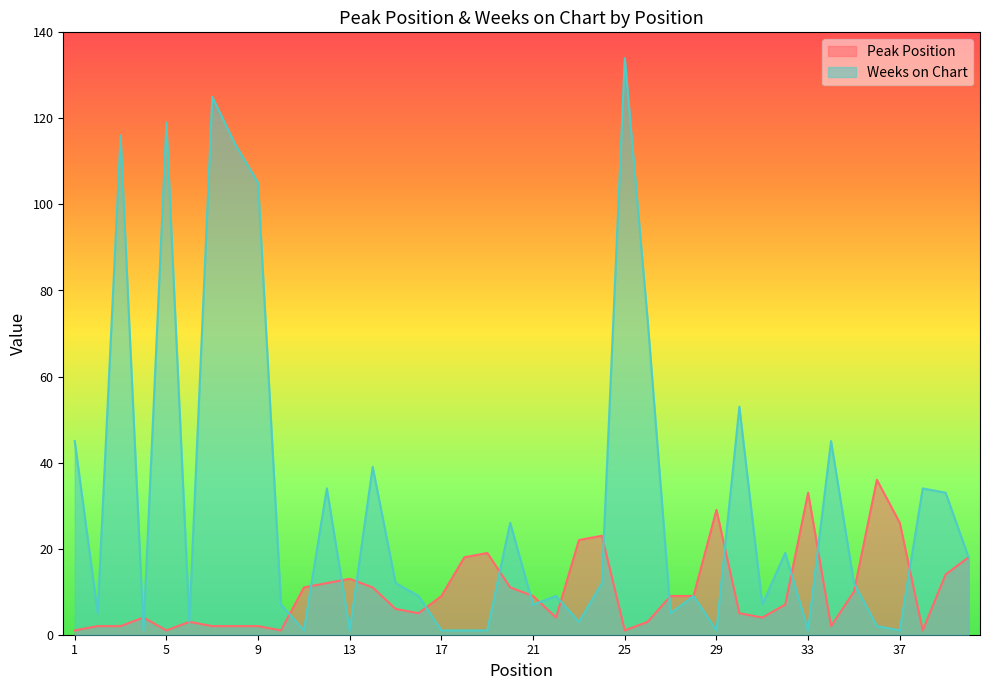

Which series changed the most between 25 and 38?

Weeks on Chart